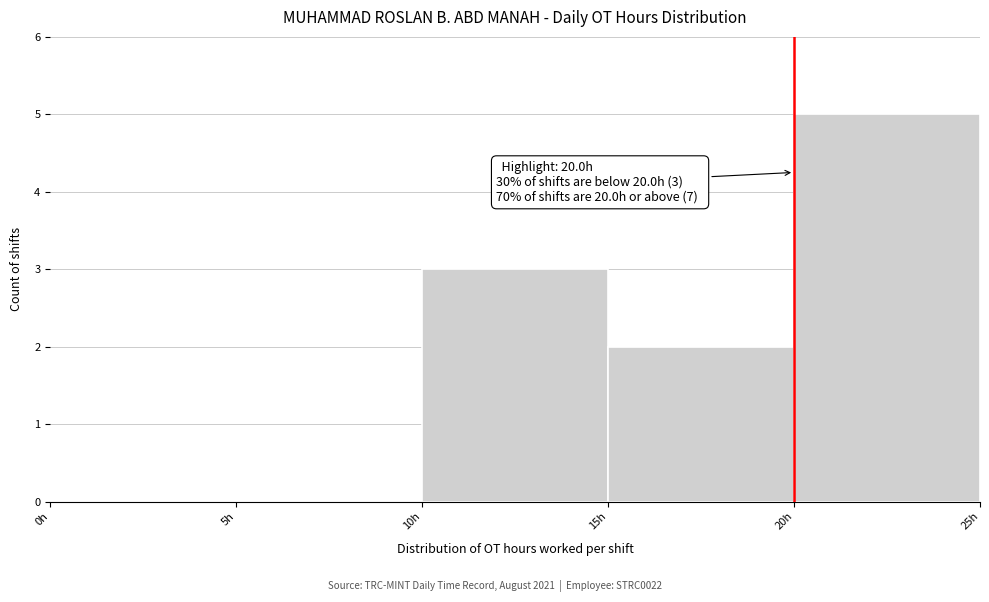

Which range on the x-axis has the tallest bar?

20 to 25